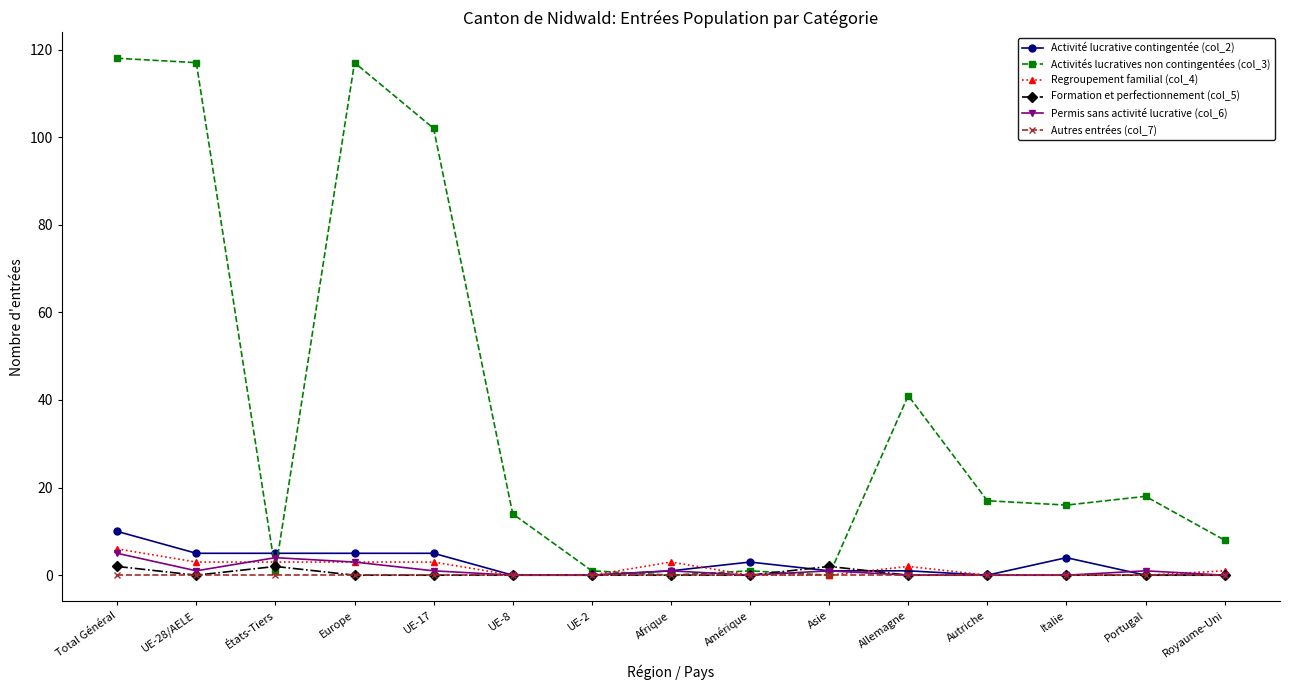

What is the label of the 4th point from the right?

Autriche